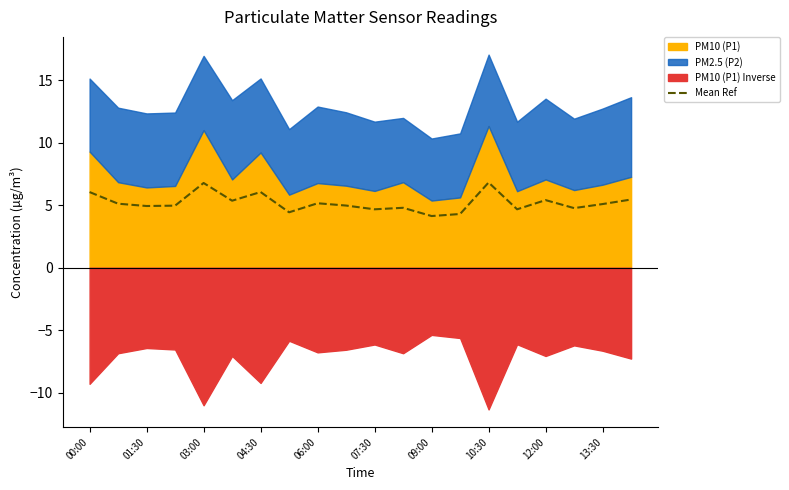

Is it true that Mean Ref equals 4.1 at 09:00?

True